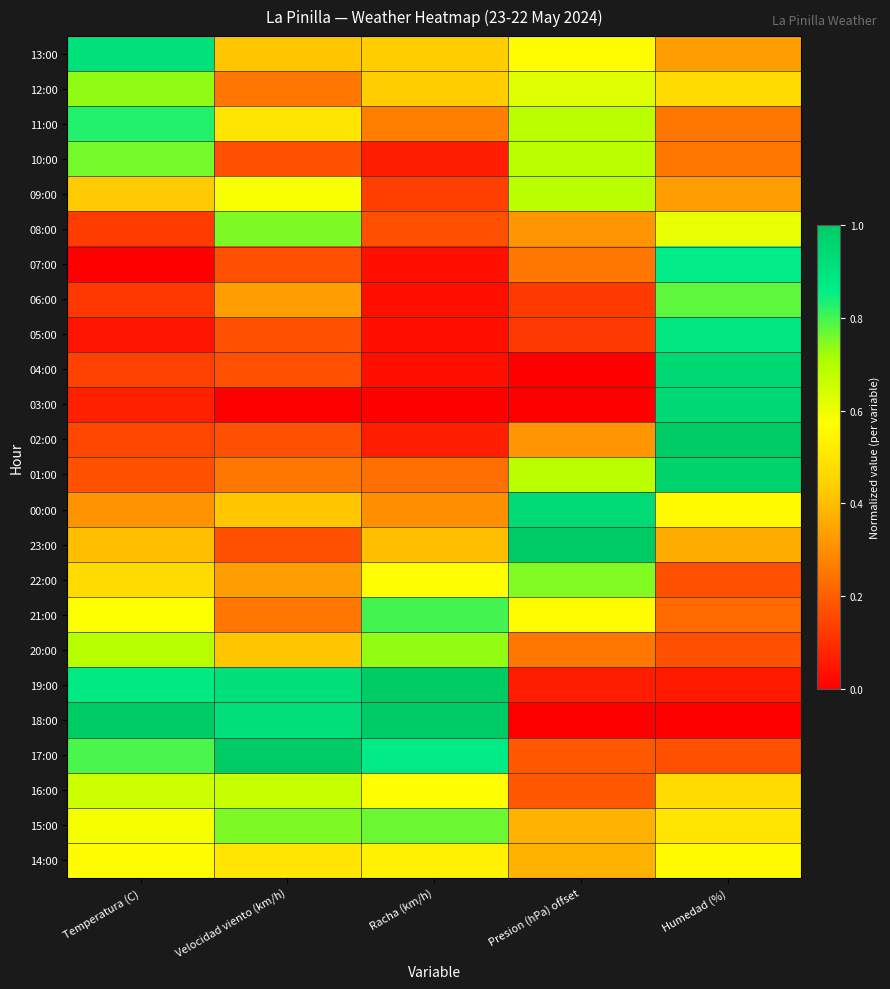

How many series are shown in this chart?

24